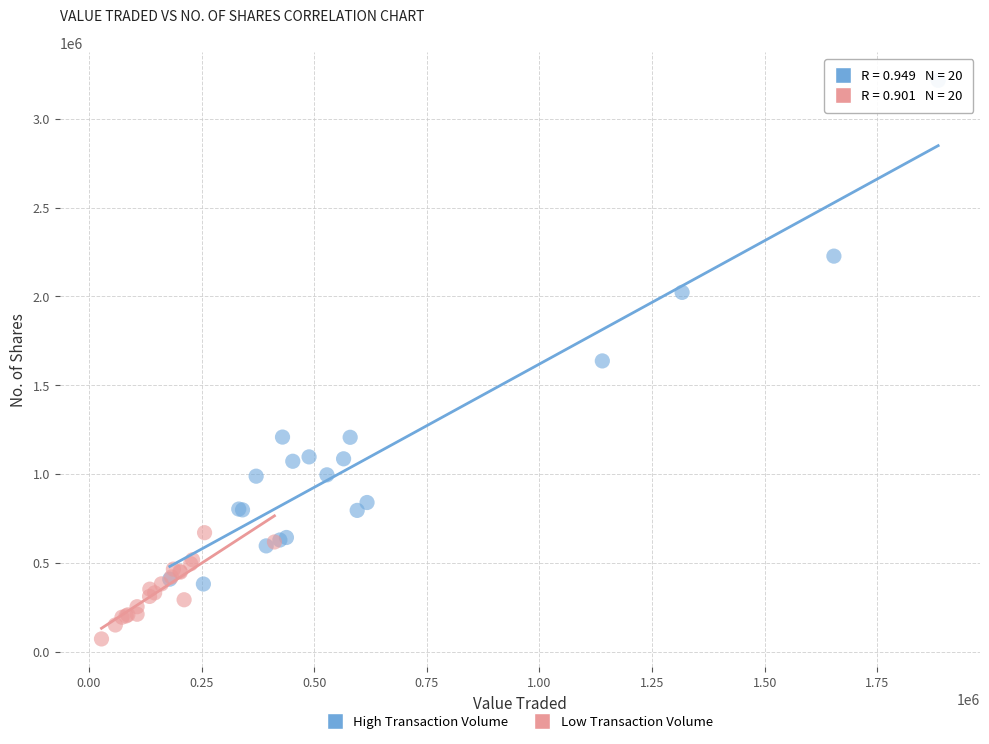

Which series contains the lowest Y value?

Low Transaction Volume